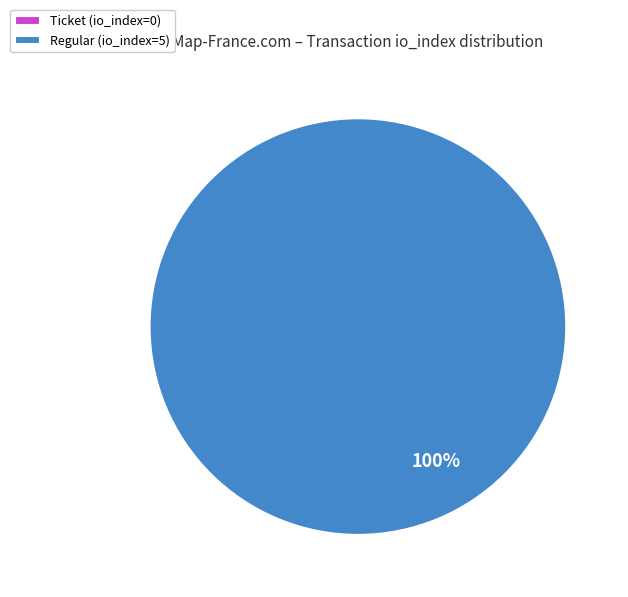

Which slice represents more than half of the pie?

Regular (io_index=5)